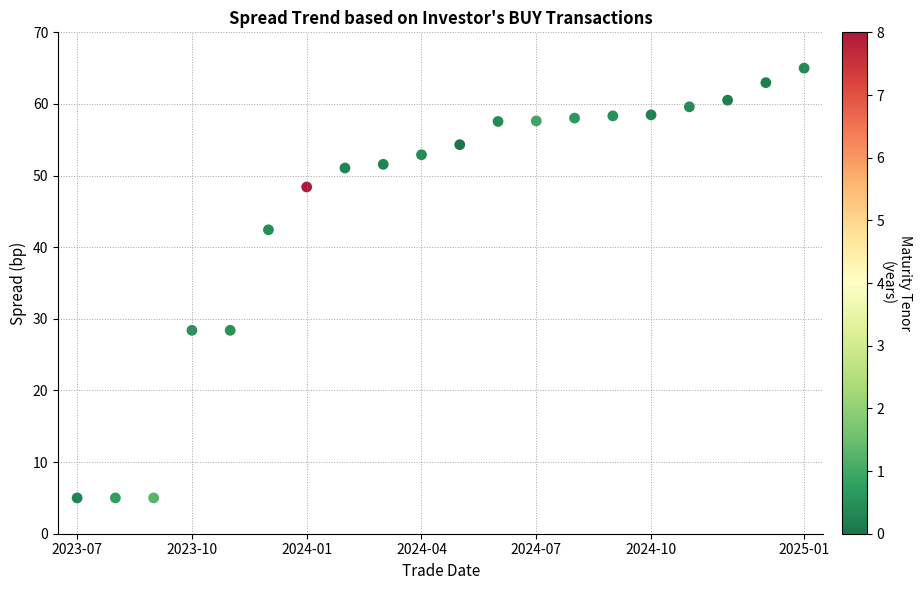

What is the range of Y values (max minus min)?

60.0